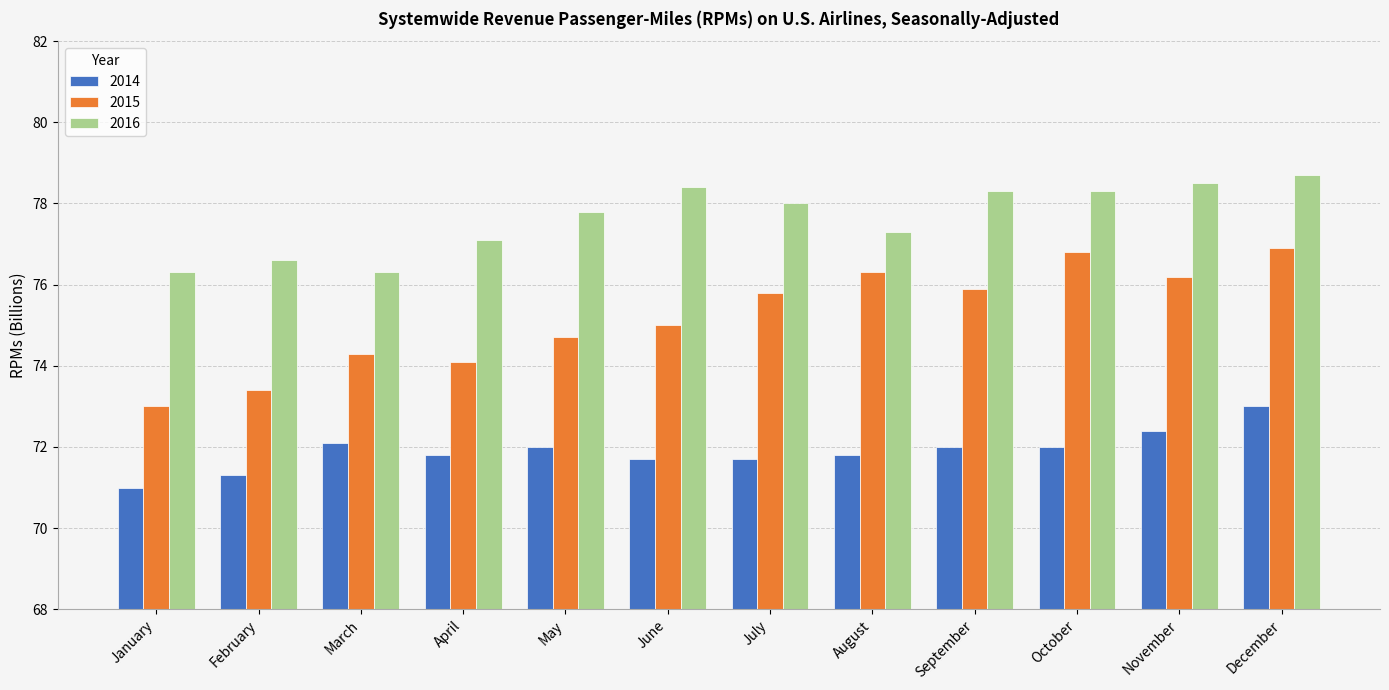

Rank the series by their maximum value, from lowest to highest.

2014, 2015, 2016